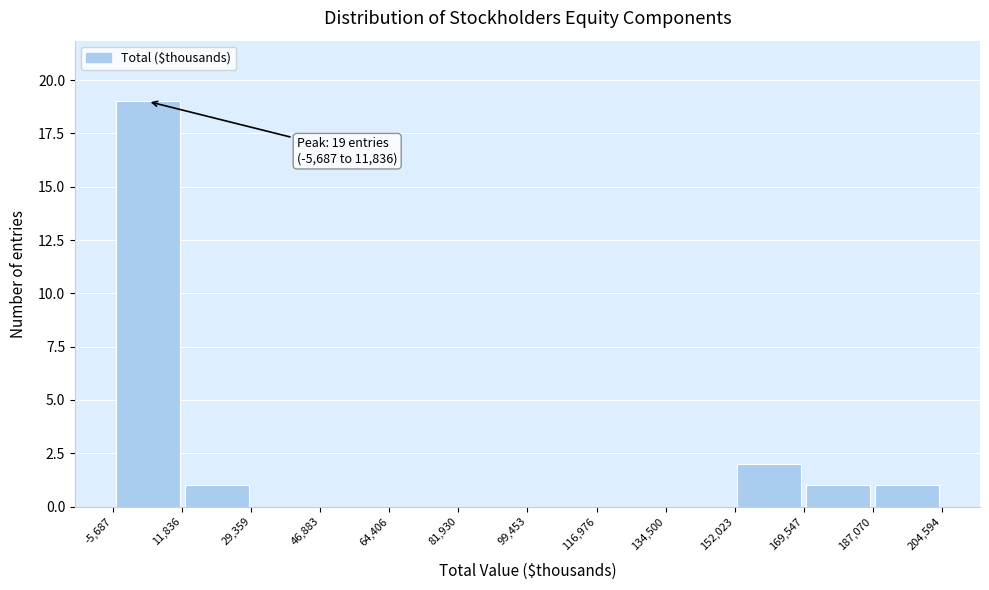

Which range on the x-axis has the tallest bar?

-5,687 to 11,836